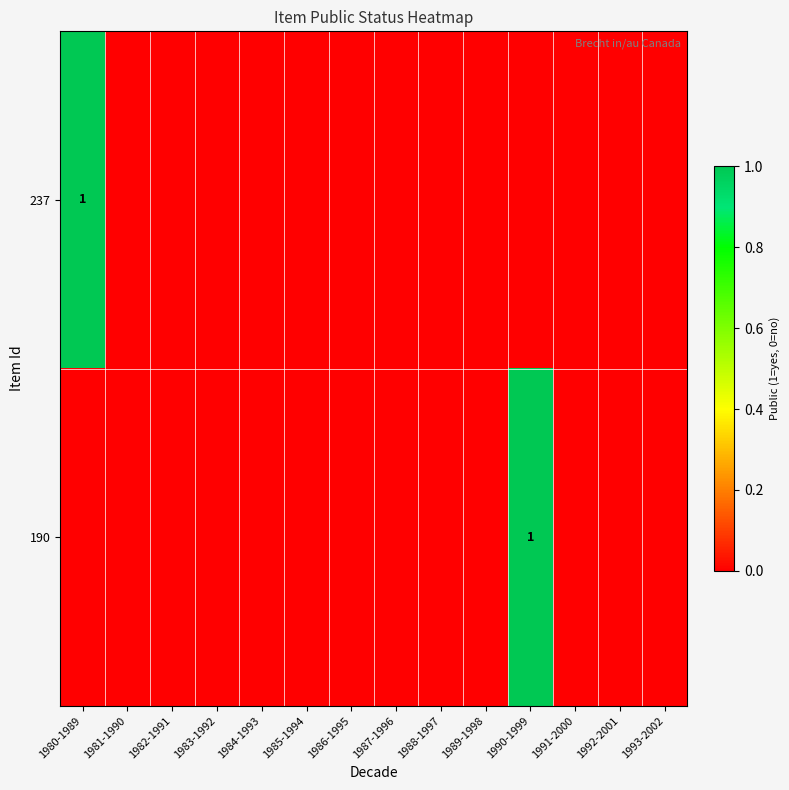

Is it true that 237 equals 1 at 1990-1999?

False